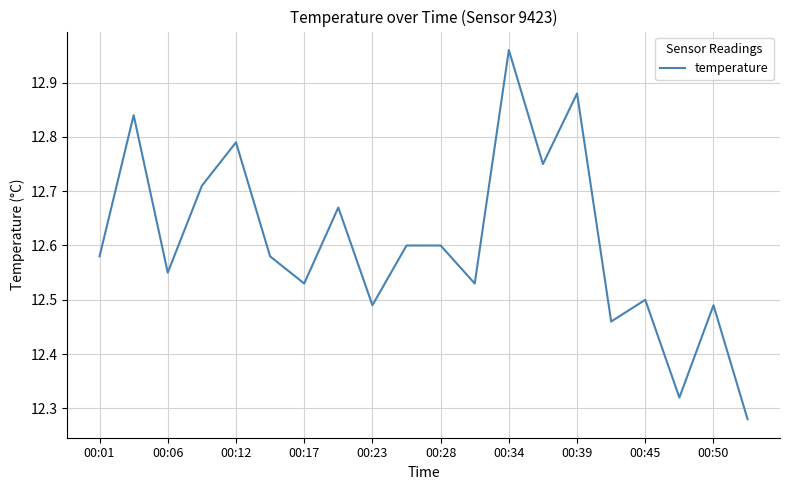

Does the chart display data point markers on the line(s)?

No